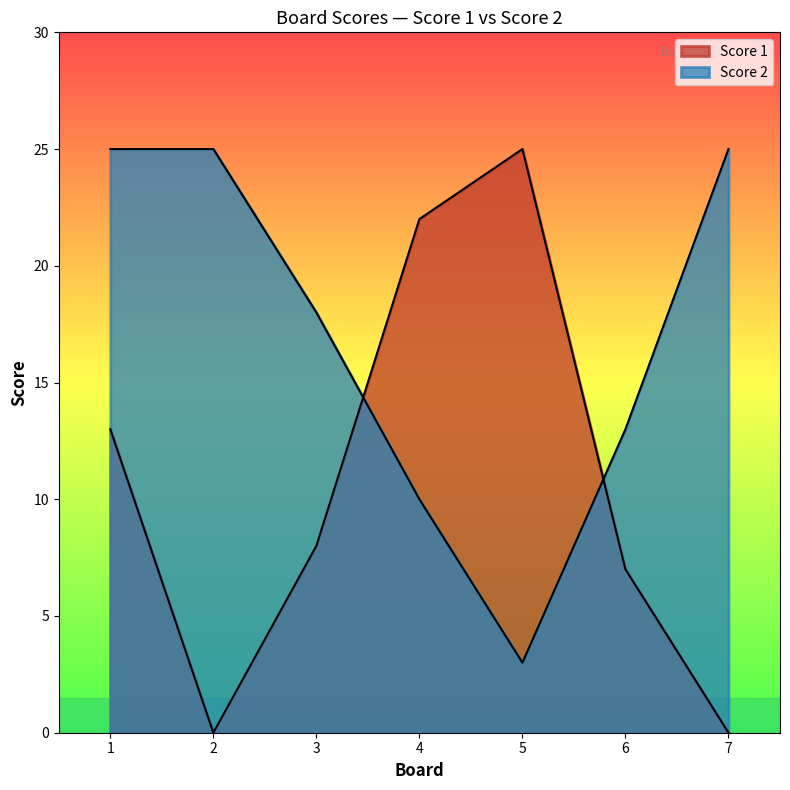

Between 6 and 2, which is larger?

6